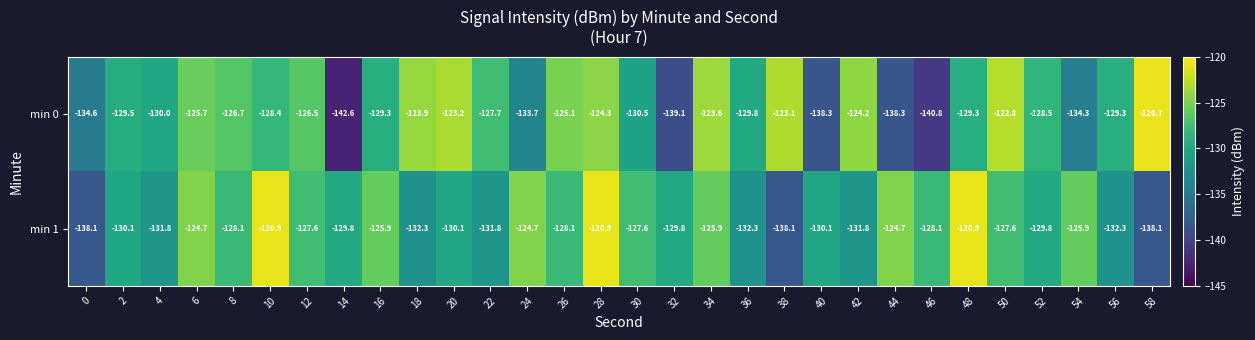

What is the greatest value displayed?

-120.7